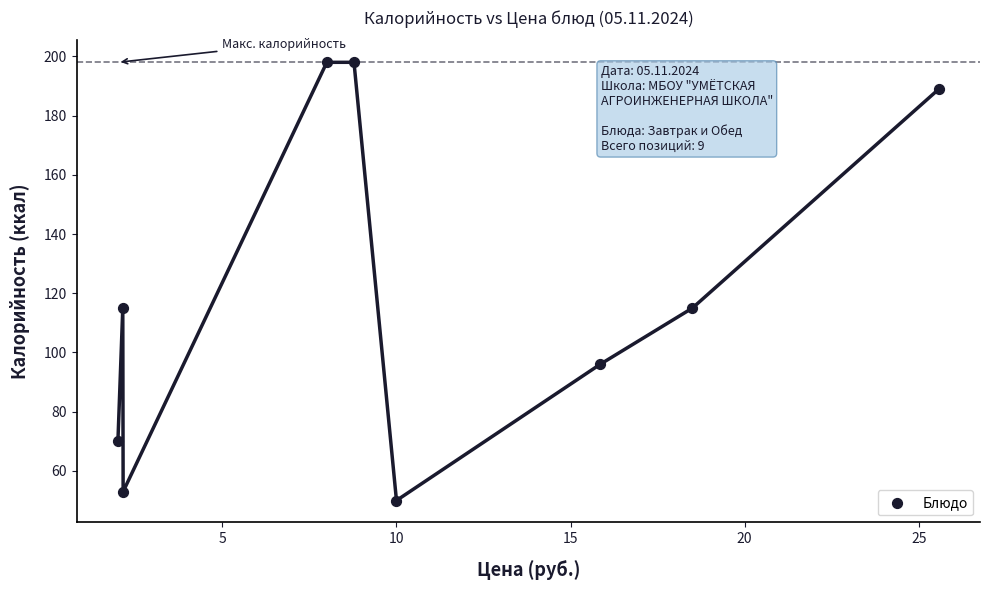

What is the average Y value?

120